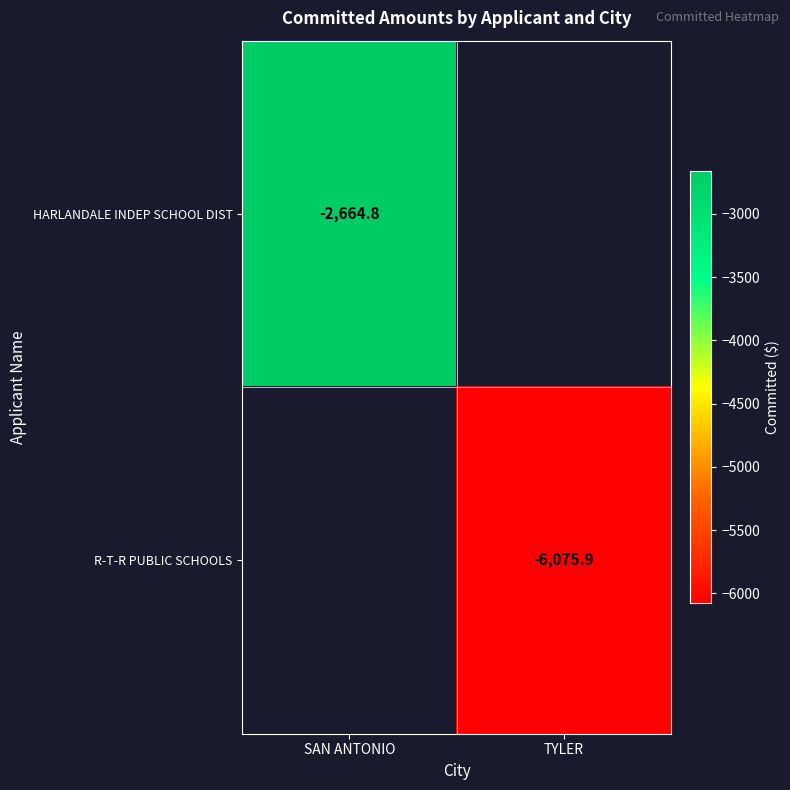

How many data points does each series have?

2